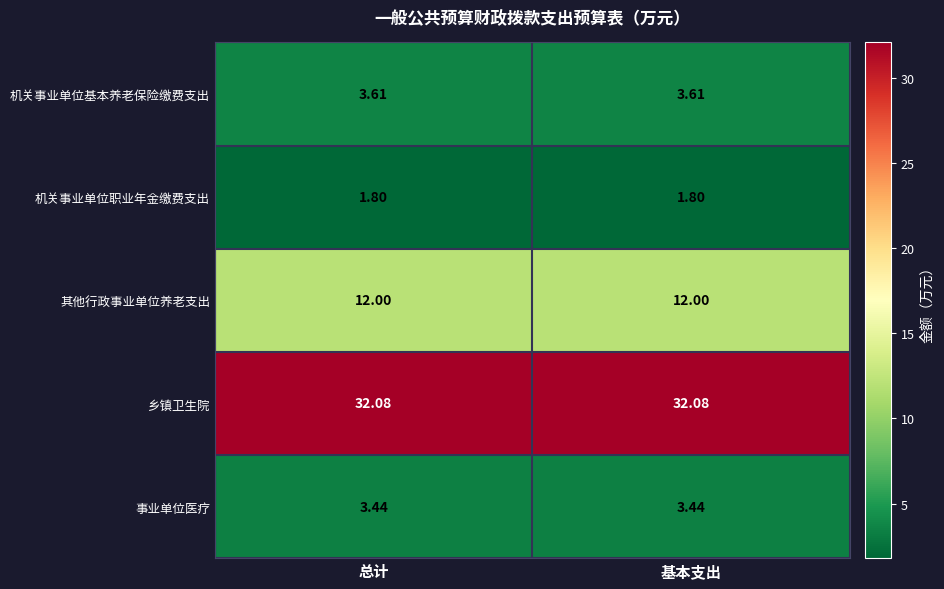

At 基本支出, list the series in order from largest to smallest.

乡镇卫生院, 其他行政事业单位养老支出, 机关事业单位基本养老保险缴费支出, 事业单位医疗, 机关事业单位职业年金缴费支出